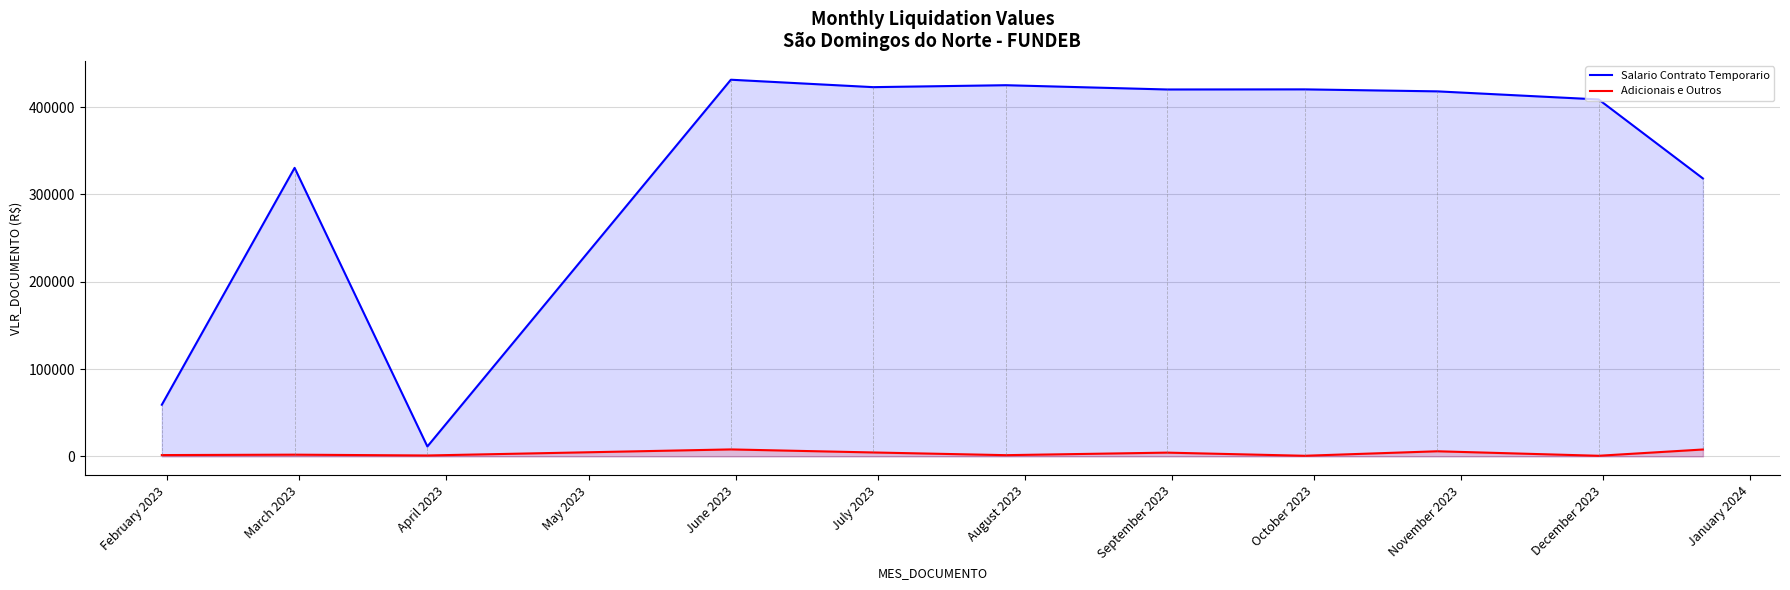

Does the chart display data point markers on the line(s)?

No